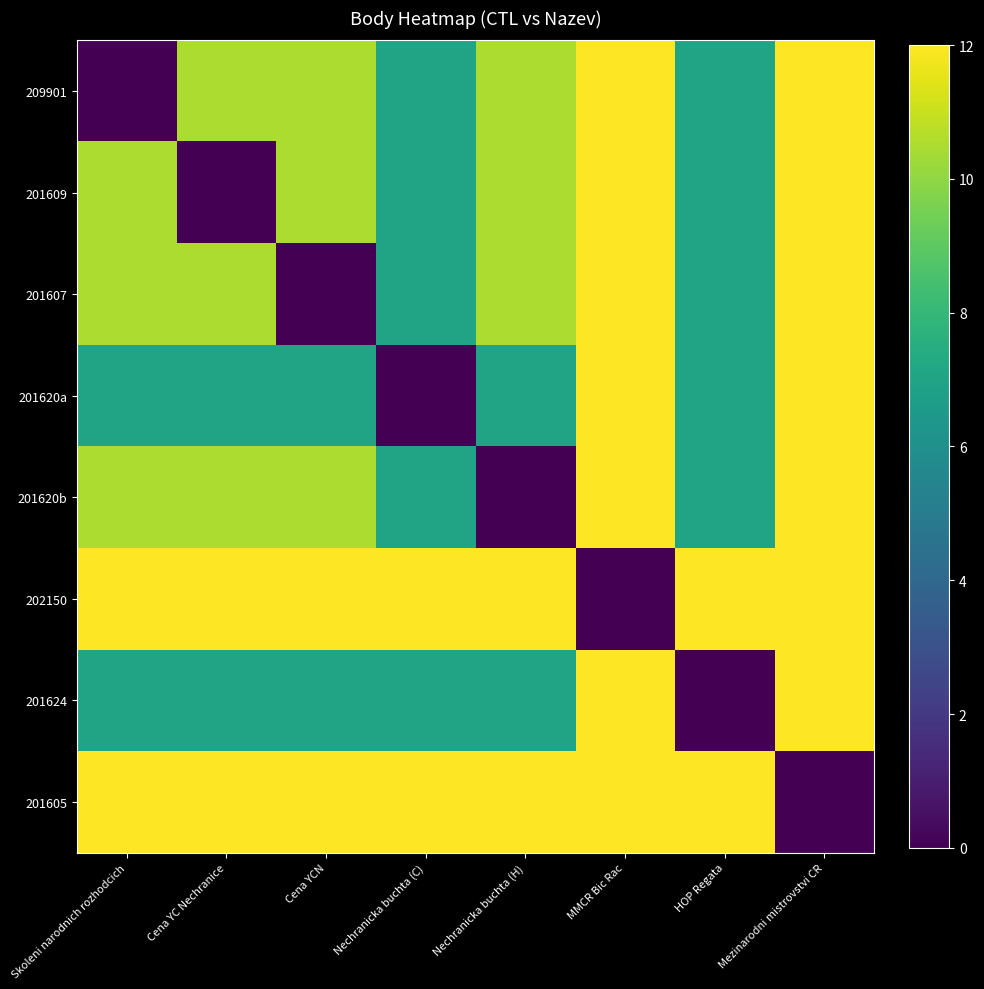

Reading left to right, transcribe all the data shown in this chart.

209901: Skoleni narodnich rozhodcich=0.0	Cena YC Nechranice=10.5	Cena YCN=10.5	Nechranicka buchta (C)=7.0	Nechranicka buchta (H)=10.5	MMCR Bic Rac=12.0	HOP Regata=7.0	Mezinarodni mistrovstvi CR=12.0
201609: Skoleni narodnich rozhodcich=10.5	Cena YC Nechranice=0.0	Cena YCN=10.5	Nechranicka buchta (C)=7.0	Nechranicka buchta (H)=10.5	MMCR Bic Rac=12.0	HOP Regata=7.0	Mezinarodni mistrovstvi CR=12.0
201607: Skoleni narodnich rozhodcich=10.5	Cena YC Nechranice=10.5	Cena YCN=0.0	Nechranicka buchta (C)=7.0	Nechranicka buchta (H)=10.5	MMCR Bic Rac=12.0	HOP Regata=7.0	Mezinarodni mistrovstvi CR=12.0
201620a: Skoleni narodnich rozhodcich=7.0	Cena YC Nechranice=7.0	Cena YCN=7.0	Nechranicka buchta (C)=0.0	Nechranicka buchta (H)=7.0	MMCR Bic Rac=12.0	HOP Regata=7.0	Mezinarodni mistrovstvi CR=12.0
201620b: Skoleni narodnich rozhodcich=10.5	Cena YC Nechranice=10.5	Cena YCN=10.5	Nechranicka buchta (C)=7.0	Nechranicka buchta (H)=0.0	MMCR Bic Rac=12.0	HOP Regata=7.0	Mezinarodni mistrovstvi CR=12.0
202150: Skoleni narodnich rozhodcich=12.0	Cena YC Nechranice=12.0	Cena YCN=12.0	Nechranicka buchta (C)=12.0	Nechranicka buchta (H)=12.0	MMCR Bic Rac=0.0	HOP Regata=12.0	Mezinarodni mistrovstvi CR=12.0
201624: Skoleni narodnich rozhodcich=7.0	Cena YC Nechranice=7.0	Cena YCN=7.0	Nechranicka buchta (C)=7.0	Nechranicka buchta (H)=7.0	MMCR Bic Rac=12.0	HOP Regata=0.0	Mezinarodni mistrovstvi CR=12.0
201605: Skoleni narodnich rozhodcich=12.0	Cena YC Nechranice=12.0	Cena YCN=12.0	Nechranicka buchta (C)=12.0	Nechranicka buchta (H)=12.0	MMCR Bic Rac=12.0	HOP Regata=12.0	Mezinarodni mistrovstvi CR=0.0